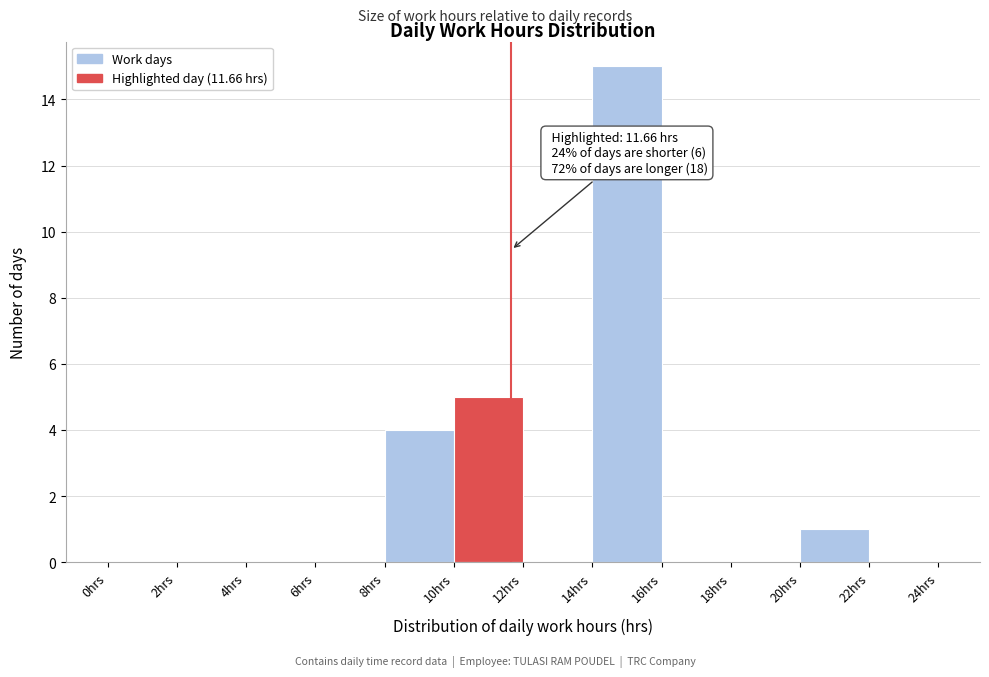

Which range on the x-axis has the tallest bar?

14 to 16